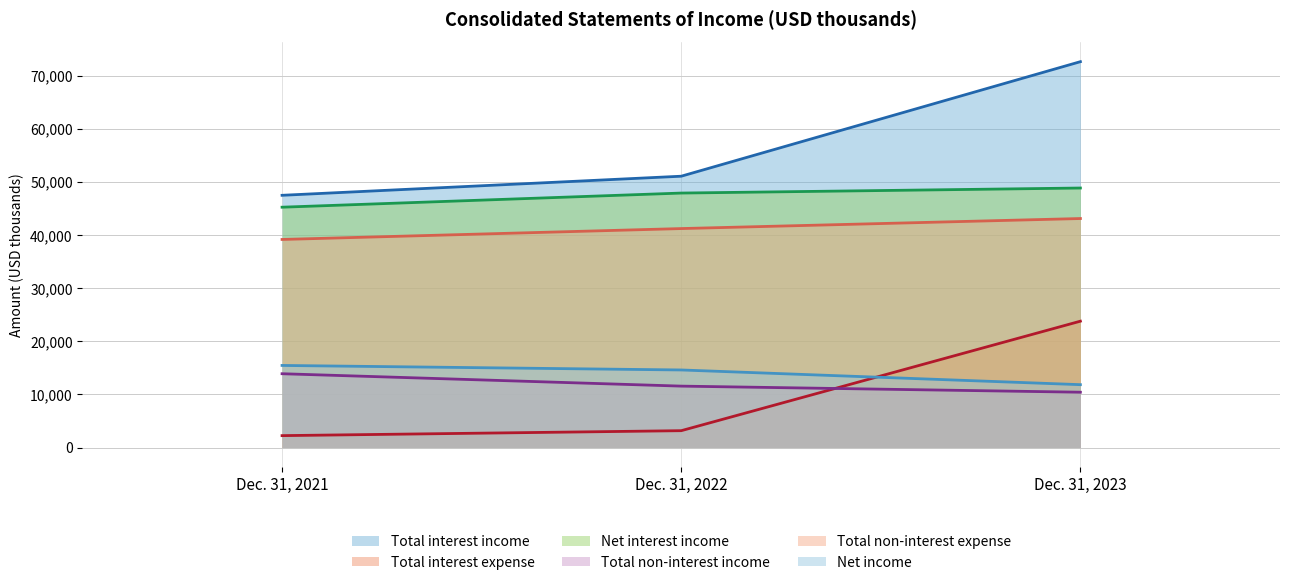

What are all the series names shown in the legend?

Total interest income, Total interest expense, Net interest income, Total non-interest income, Total non-interest expense, Net income